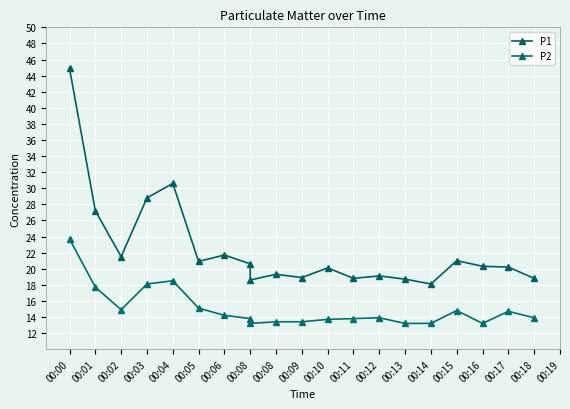

True or false: P1 and P2 cross at least once.

False